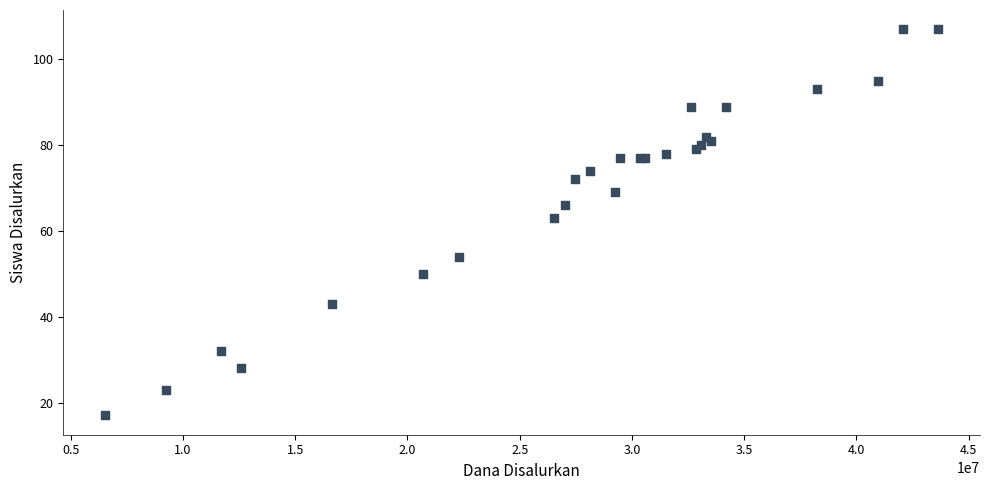

What Y value in the scatter plot is closest to 62?

63